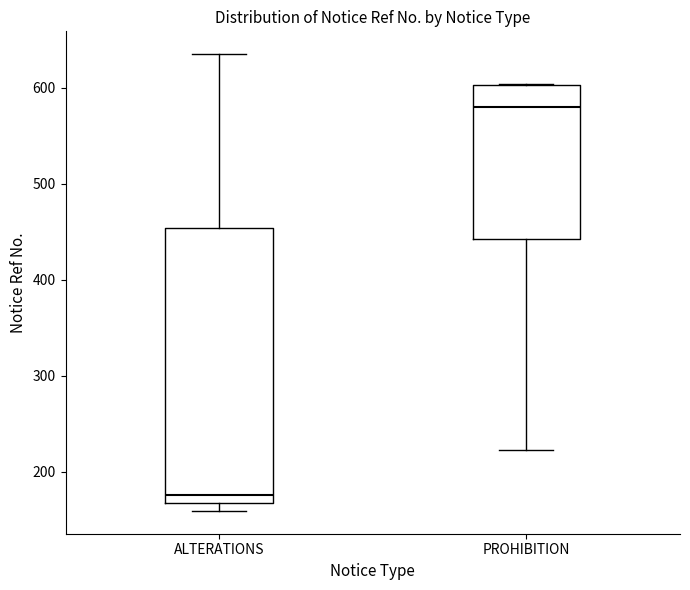

Reading left to right, read every box against the y-axis: the position of its median line, the range the box covers, and the ends of its whiskers. The values are not printed on the chart, so give them approximately, as read against the axis.

ALTERATIONS: median 180, box 170 to 450, whiskers 160 to 640
PROHIBITION: median 580, box 440 to 600, whiskers 220 to 600